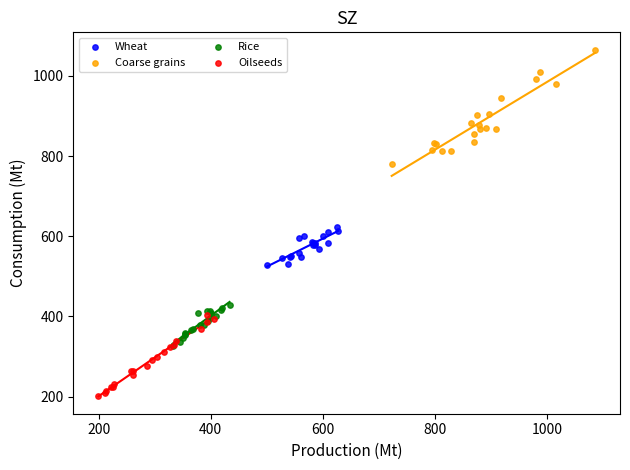

Which series has the widest spread of Y values?

Coarse grains